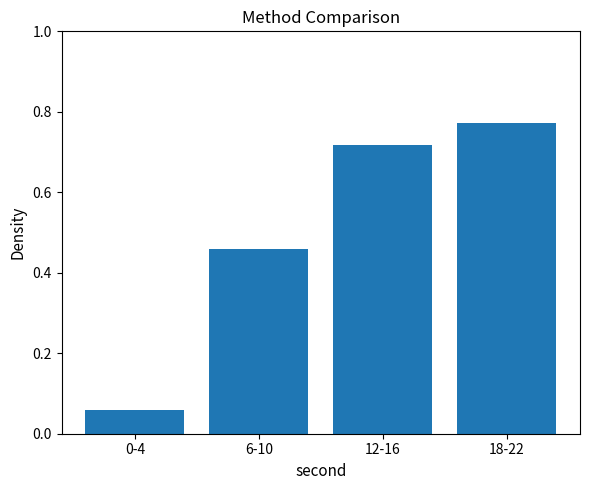

What position from the left is 0-4?

1